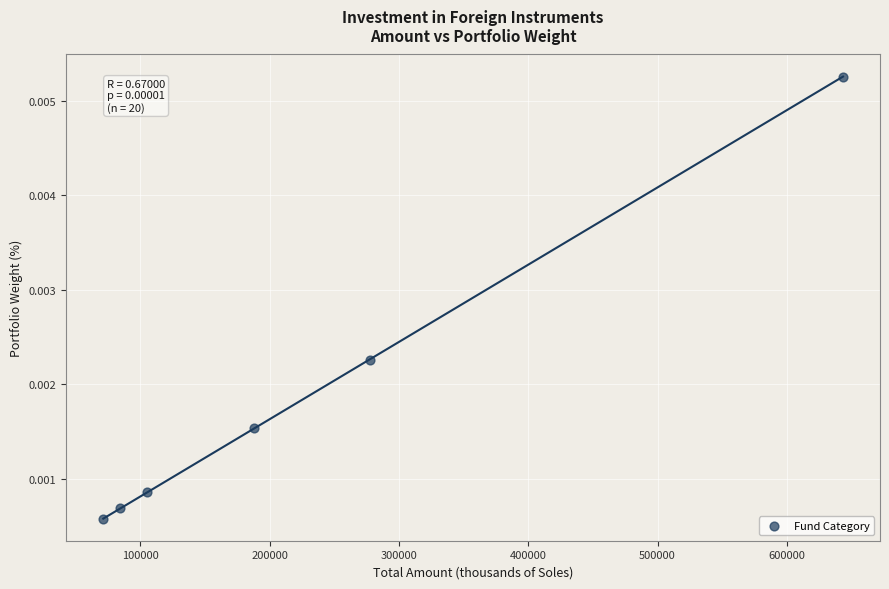

What is the average X value?

228292.1